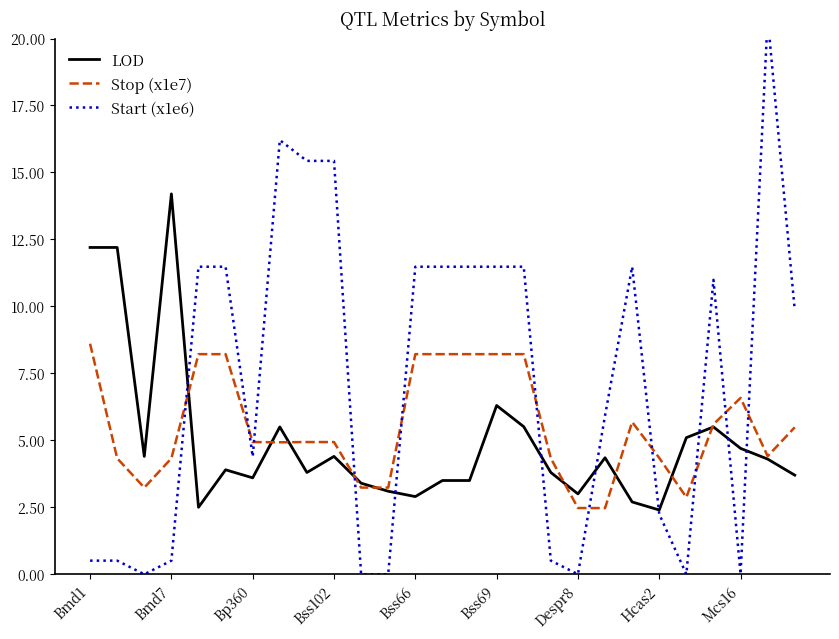

At which label is LOD closest to 8?

Bss69